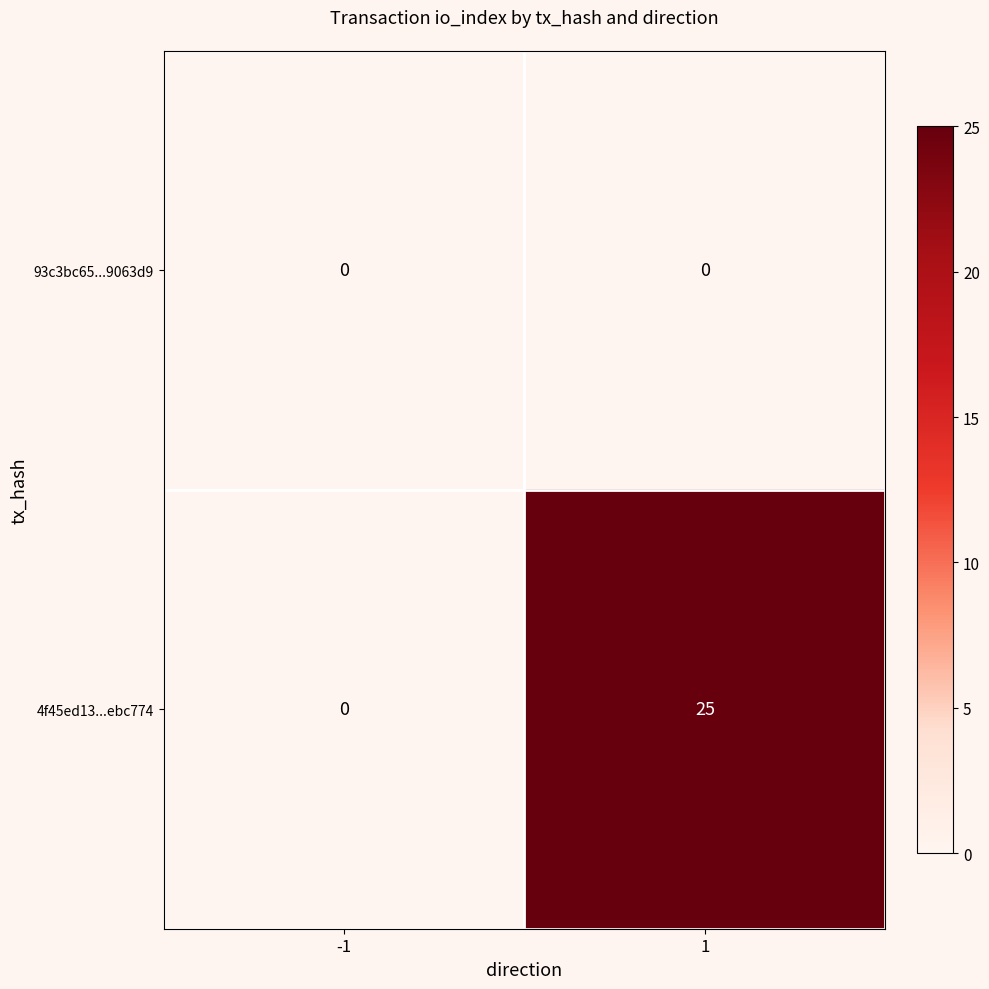

Reading right to left, transcribe all the data shown in this chart.

93c3bc65...9063d9: 1=0	-1=0
4f45ed13...ebc774: 1=25	-1=0